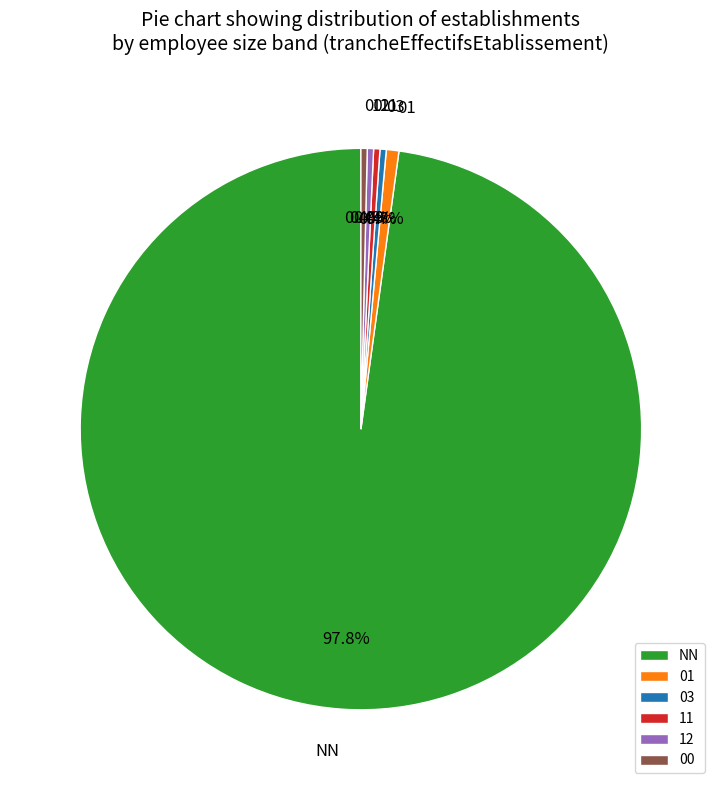

To the nearest percent, what is the combined percentage of 03 and 12?

1%